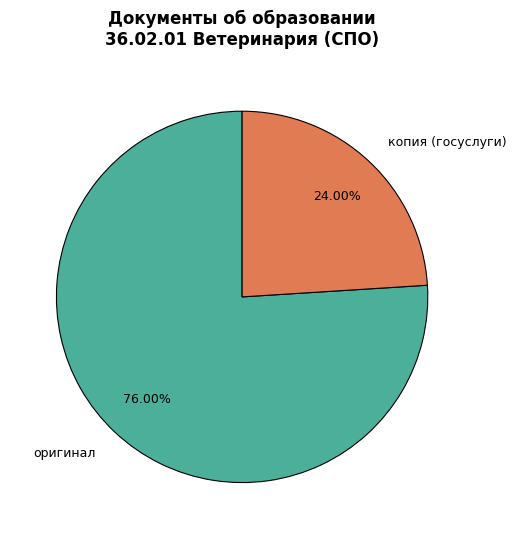

Is there any slice that represents more than half of the pie?

Yes